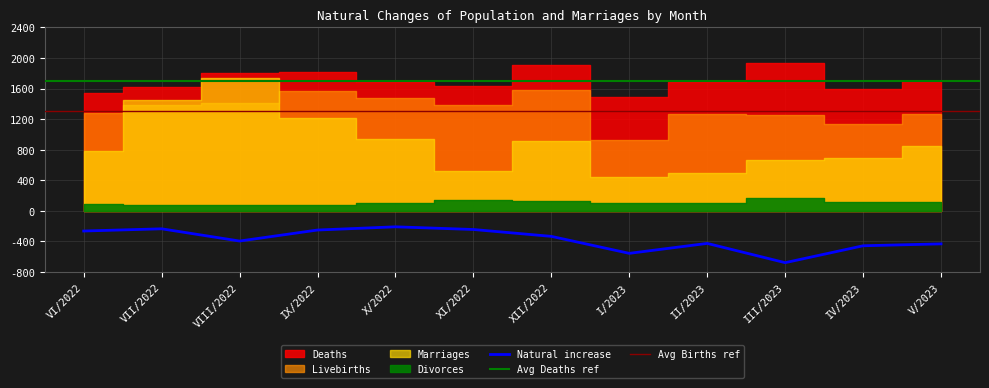

What is the minimum value shown in the chart?

-678